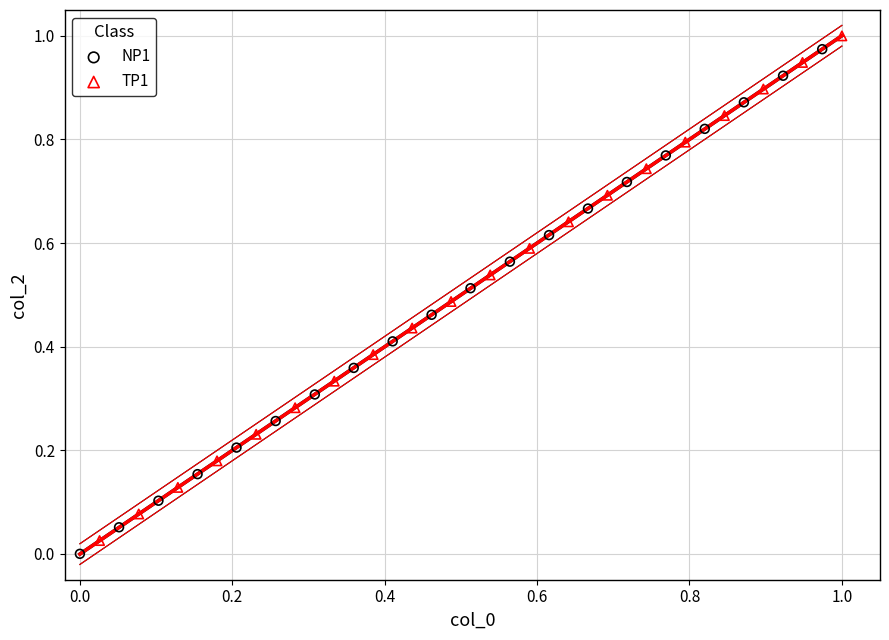

Which series reaches the minimum Y coordinate?

NP1